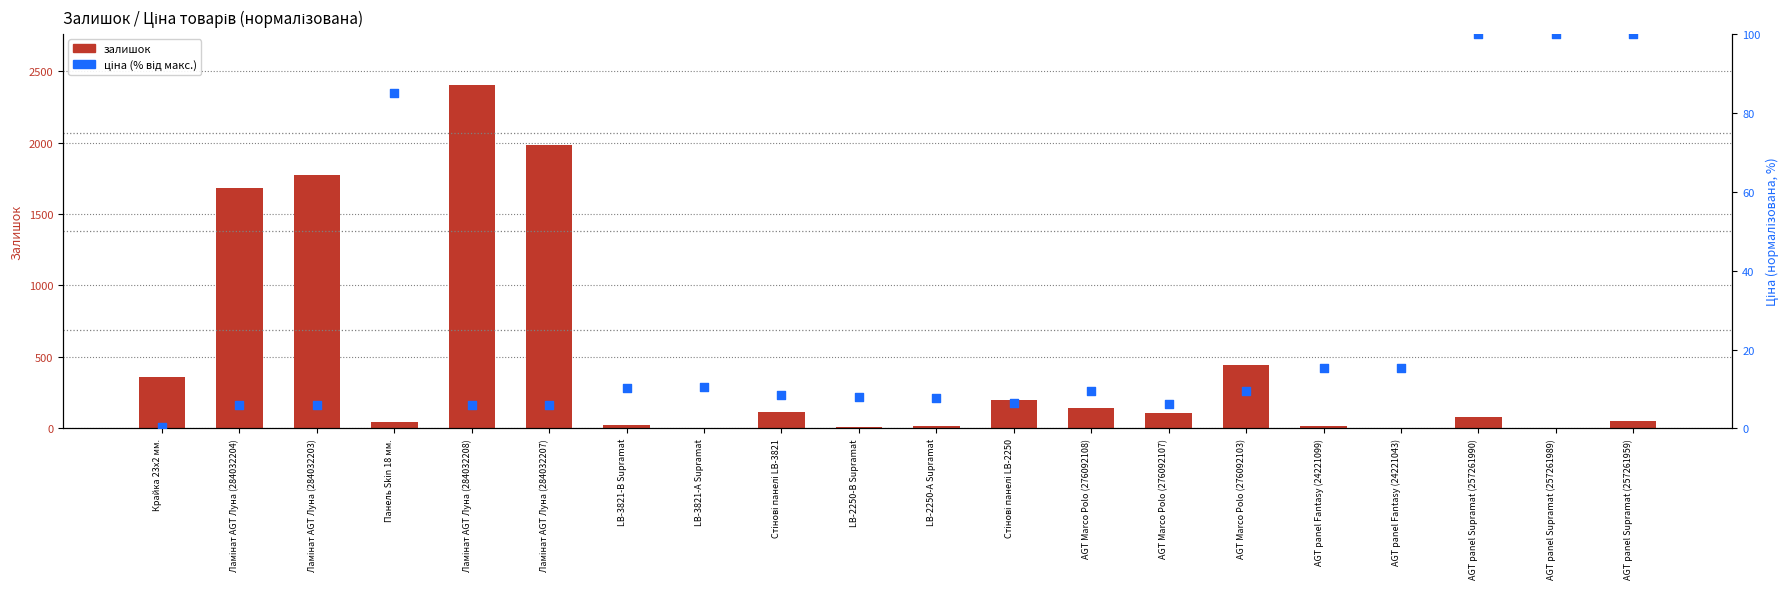

At how many categories does at least one series exceed 798?

4